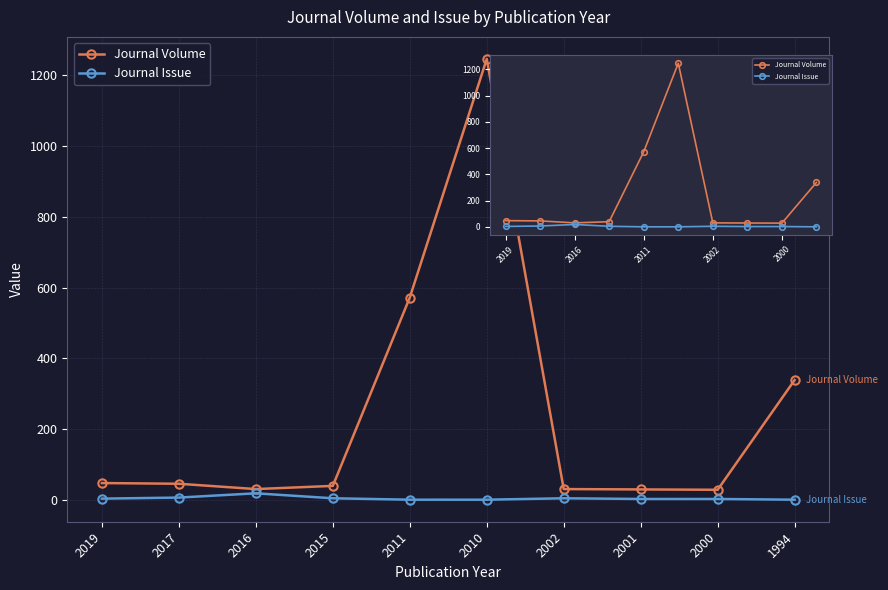

Where does the Journal Issue series first go above 4?

2017